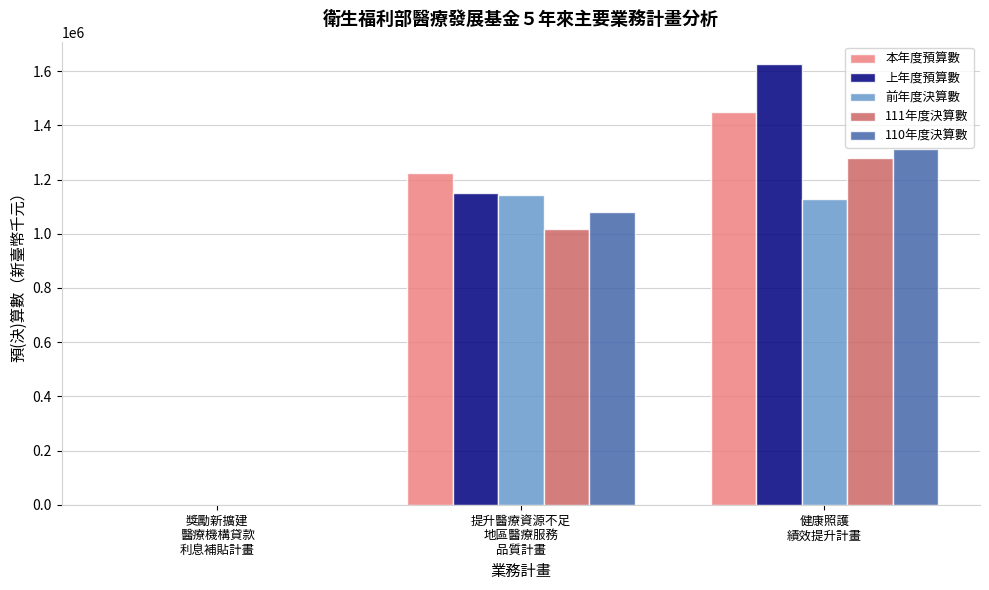

What is the maximum value shown in the chart?

1627754